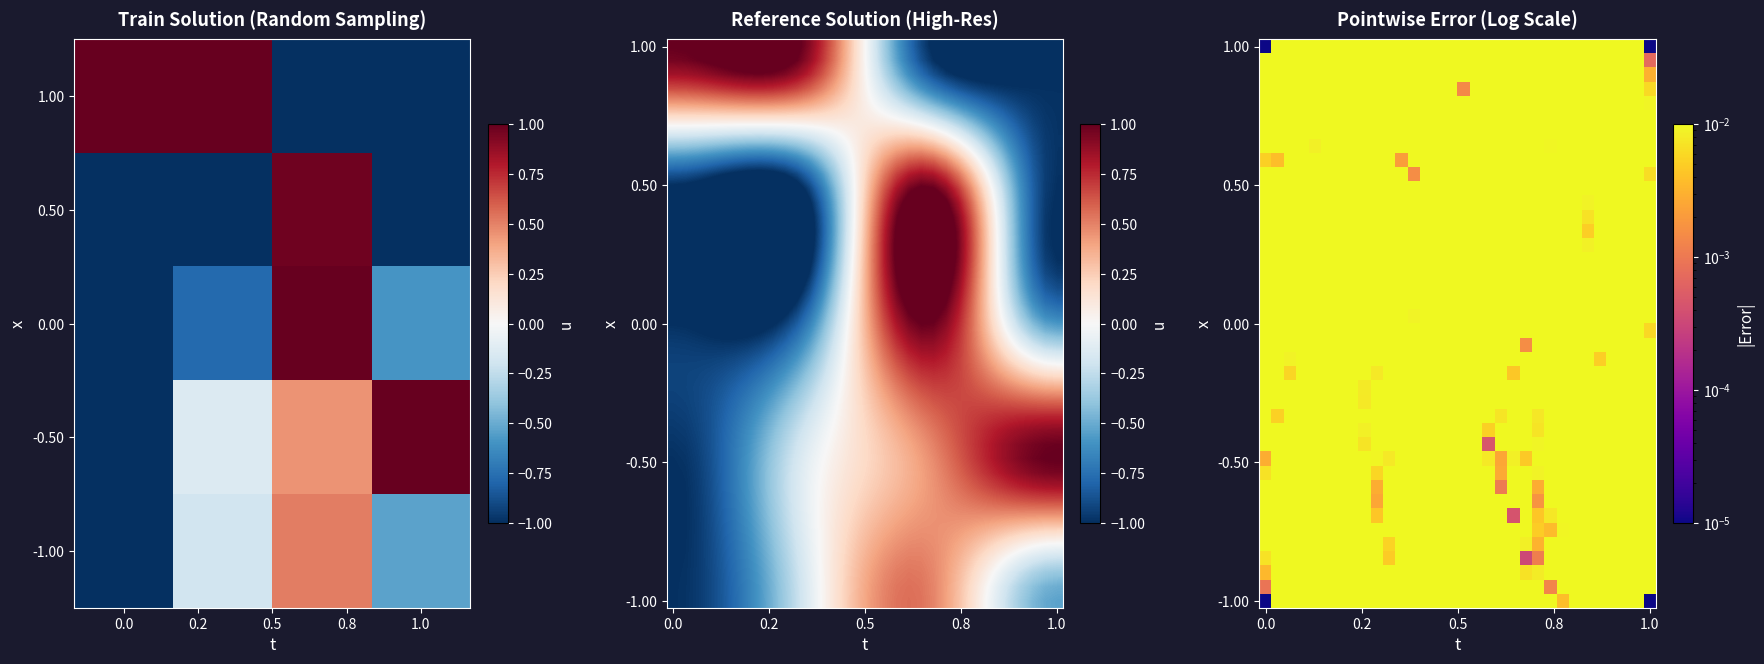

At which category is the sum across all series the highest?

0.8